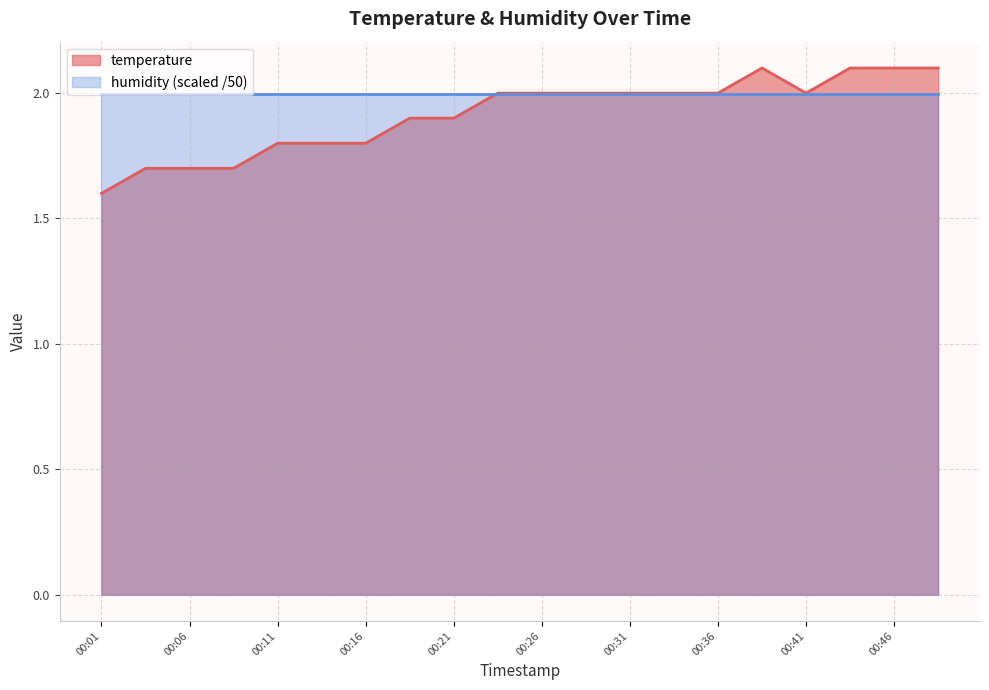

Rank the categories by value from lowest to highest.

00:01, 00:04, 00:06, 00:09, 00:11, 00:13, 00:16, 00:18, 00:21, 00:23, 00:26, 00:29, 00:31, 00:34, 00:36, 00:41, 00:39, 00:44, 00:46, 00:48